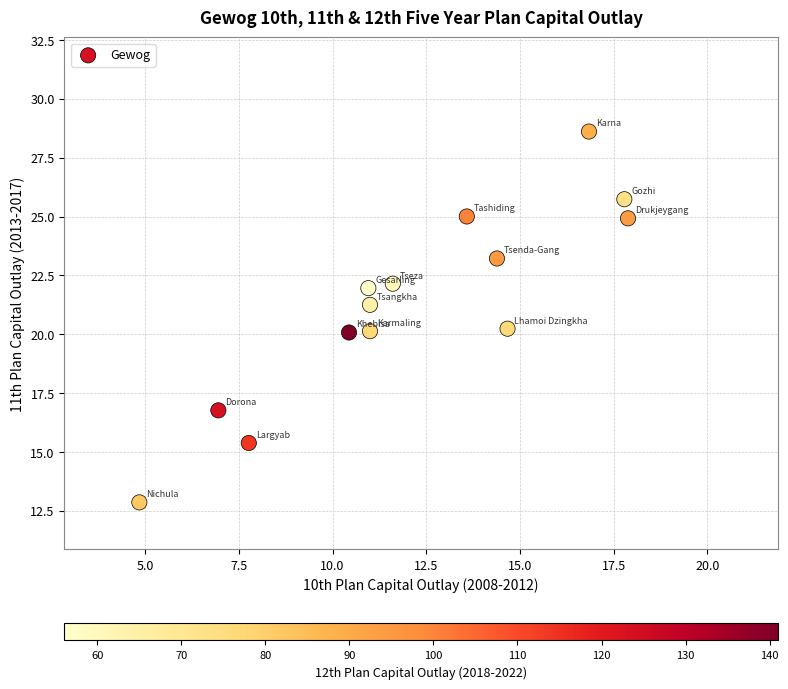

What is the range of X values (max minus min)?

13.0